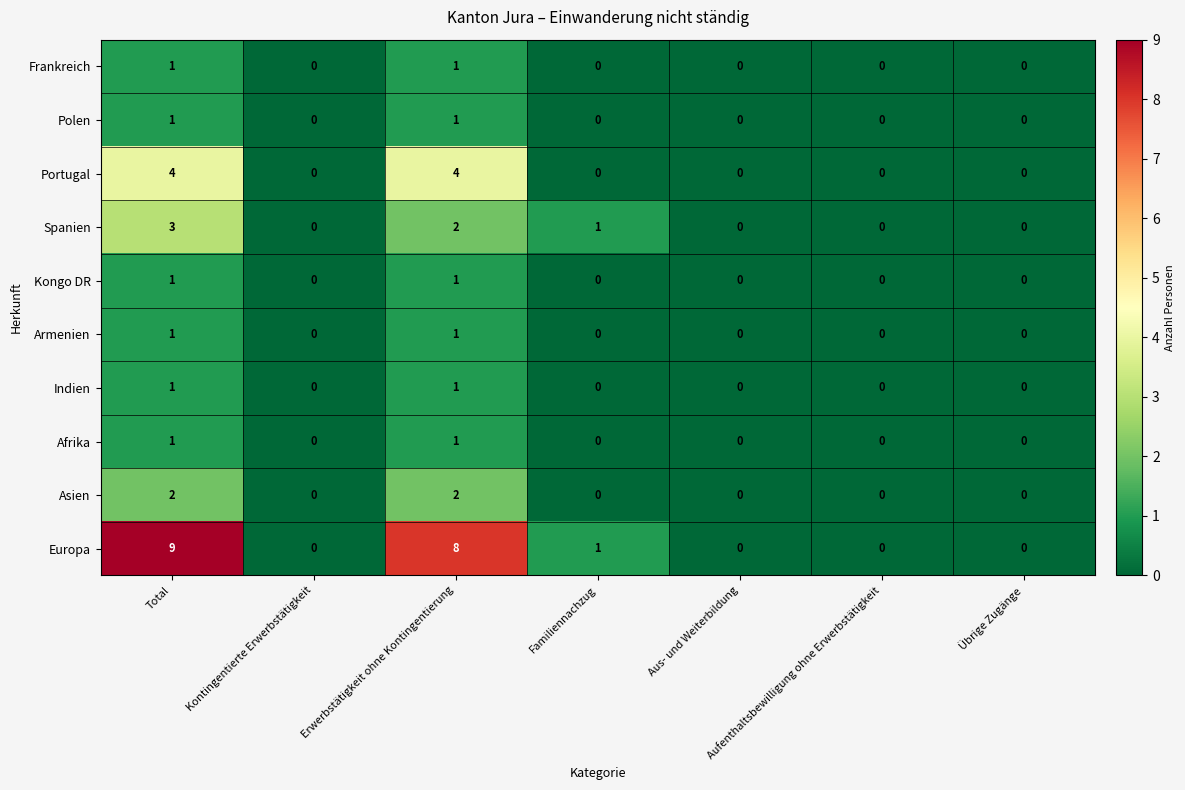

Count the Asien values in the range 0 to 2.

7